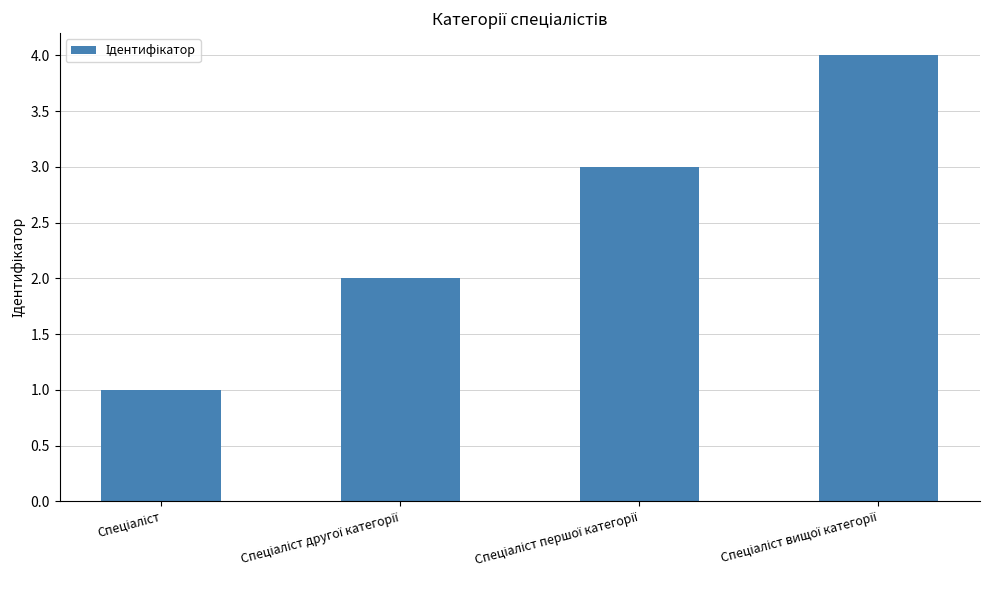

What is the sum of all values?

10